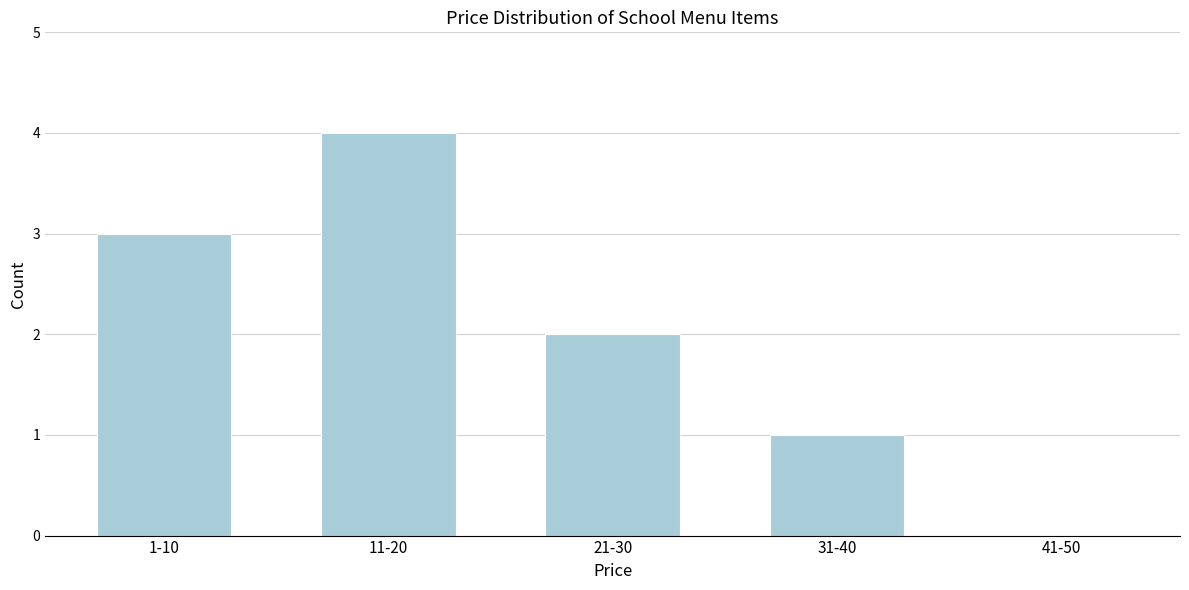

Reading right to left, list all the values displayed in this chart.

41-50=0	31-40=1	21-30=2	11-20=4	1-10=3